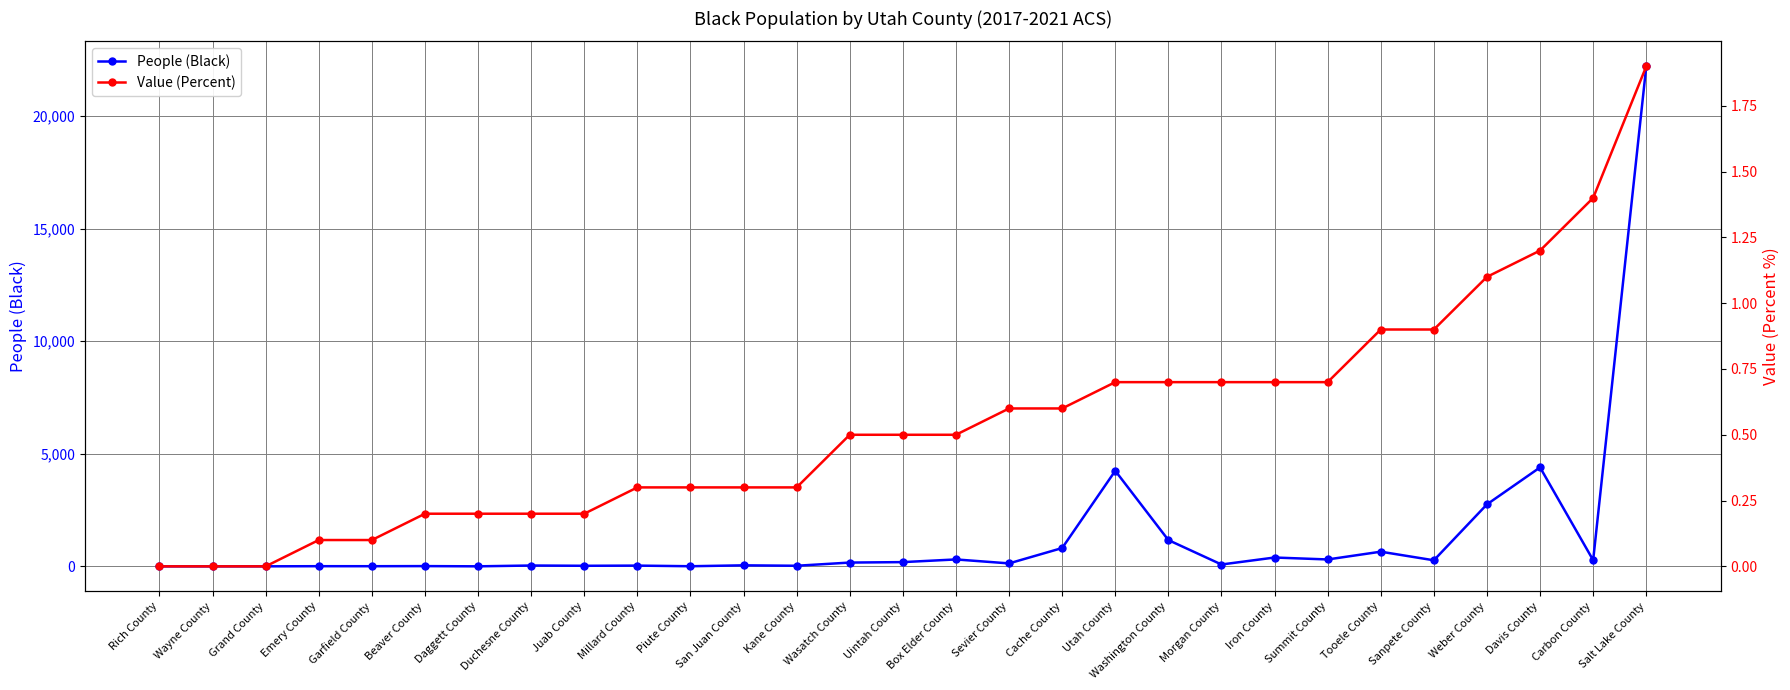

Reading left to right, extract all data points from this chart.

People (Black): Rich County=0.0	Wayne County=0.0	Grand County=1.0	Emery County=7.0	Garfield County=6.0	Beaver County=11.0	Daggett County=1.0	Duchesne County=37.0	Juab County=25.0	Millard County=33.0	Piute County=5.0	San Juan County=45.0	Kane County=26.0	Wasatch County=168.0	Uintah County=188.0	Box Elder County=307.0	Sevier County=131.0	Cache County=813.0	Utah County=4244.0	Washington County=1167.0	Morgan County=82.0	Iron County=392.0	Summit County=306.0	Tooele County=651.0	Sanpete County=269.0	Weber County=2753.0	Davis County=4395.0	Carbon County=274.0	Salt Lake County=22208.0
Value (Percent): Rich County=0.0	Wayne County=0.0	Grand County=0.0	Emery County=0.1	Garfield County=0.1	Beaver County=0.2	Daggett County=0.2	Duchesne County=0.2	Juab County=0.2	Millard County=0.3	Piute County=0.3	San Juan County=0.3	Kane County=0.3	Wasatch County=0.5	Uintah County=0.5	Box Elder County=0.5	Sevier County=0.6	Cache County=0.6	Utah County=0.7	Washington County=0.7	Morgan County=0.7	Iron County=0.7	Summit County=0.7	Tooele County=0.9	Sanpete County=0.9	Weber County=1.1	Davis County=1.2	Carbon County=1.4	Salt Lake County=1.9